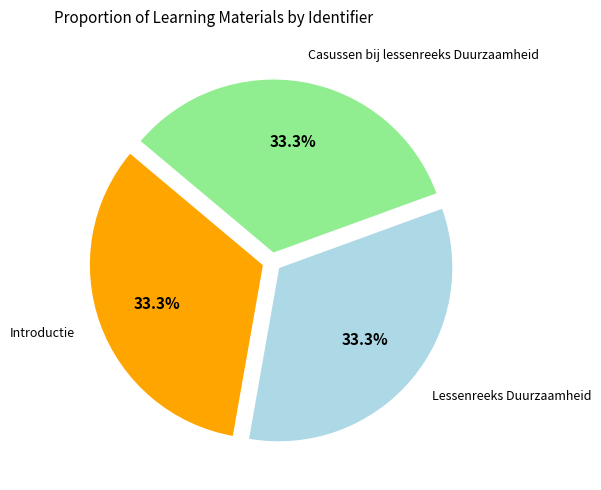

Does any single category account for the majority?

No